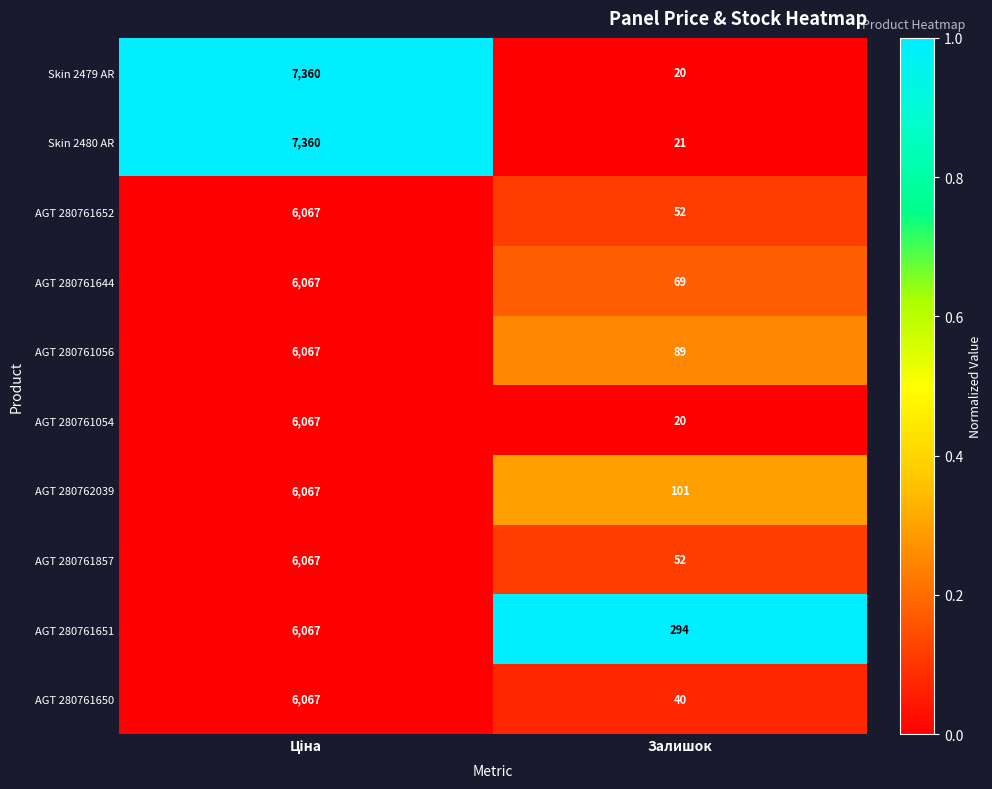

Which series has the largest range (max minus min)?

Skin 2479 AR